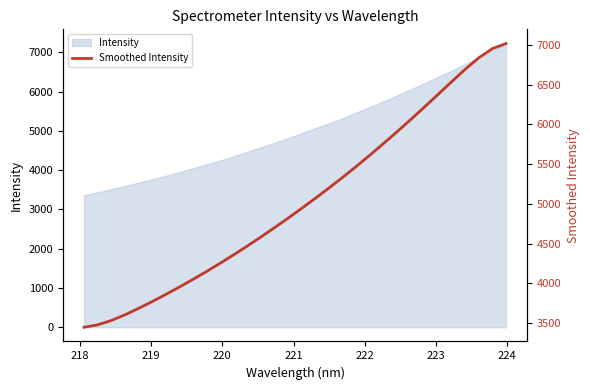

Count the number of values greater than 4946.

16